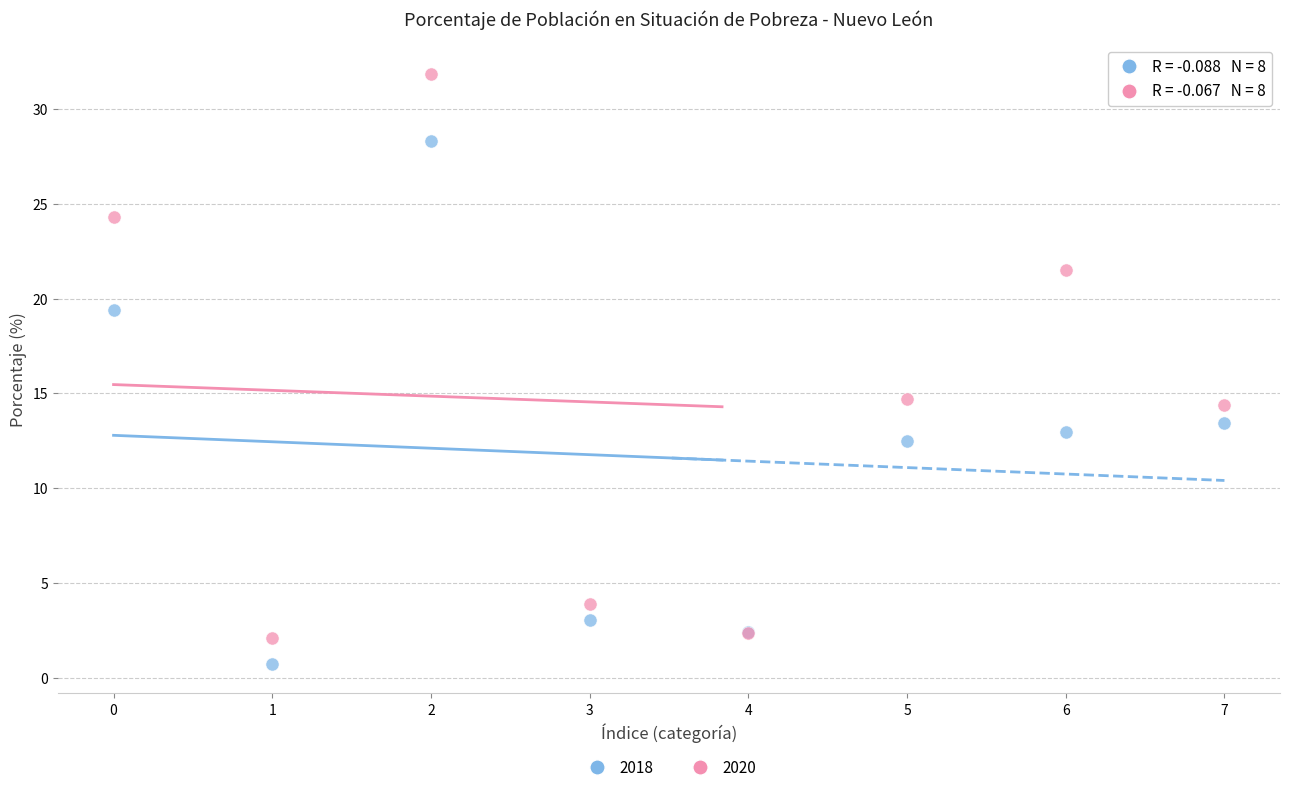

Which series contains the highest Y value?

2020